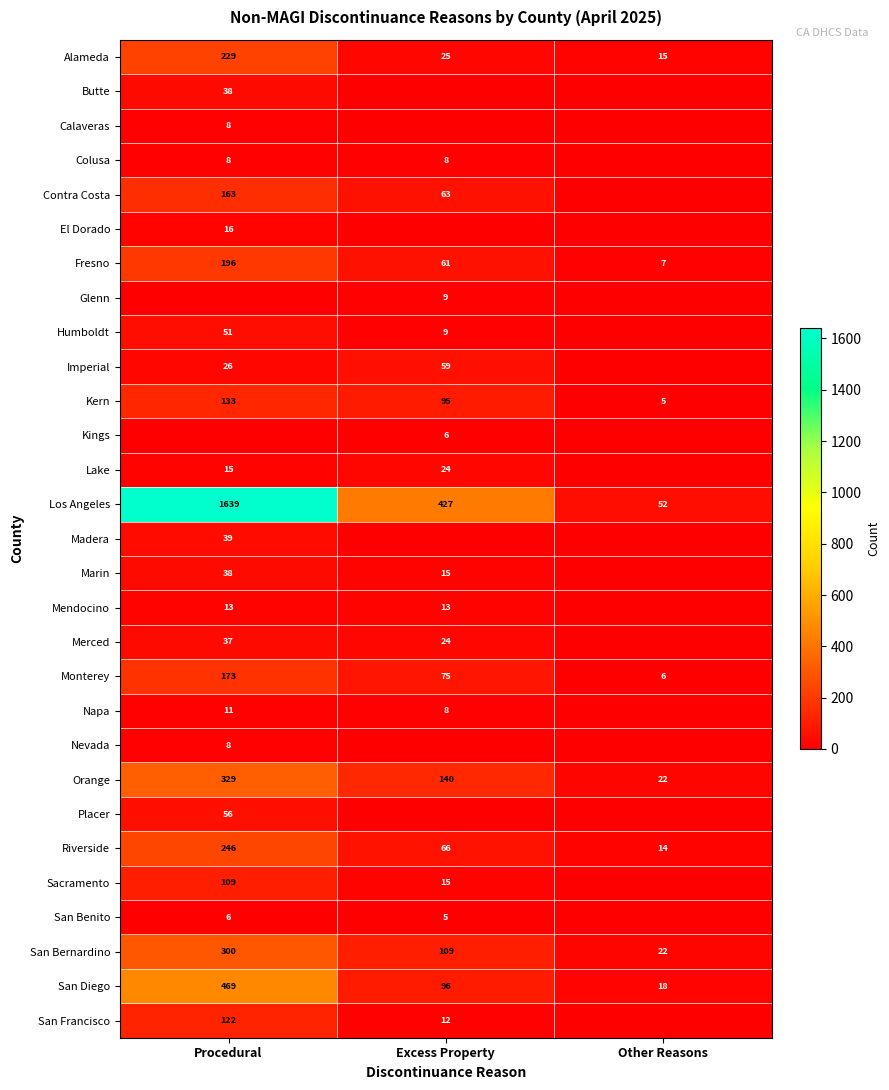

True or false: San Bernardino has a value of 35 at Excess Property.

False